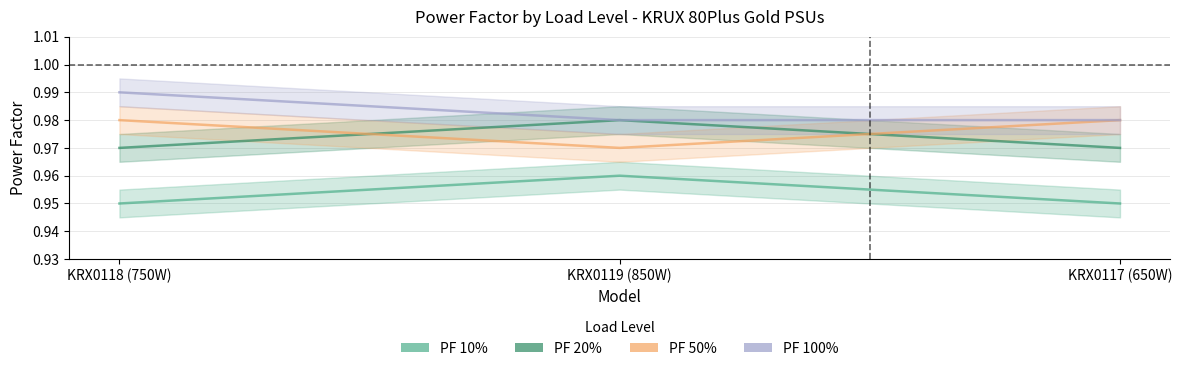

At which label does PF 50% reach its peak?

KRX0118 (750W)